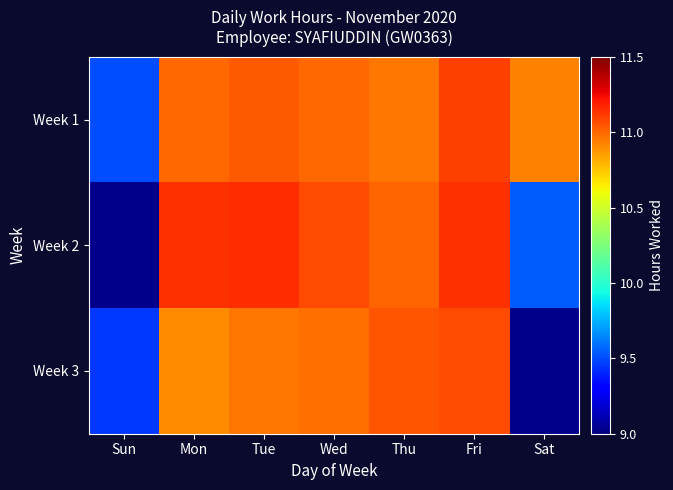

How many data points does each series have?

7